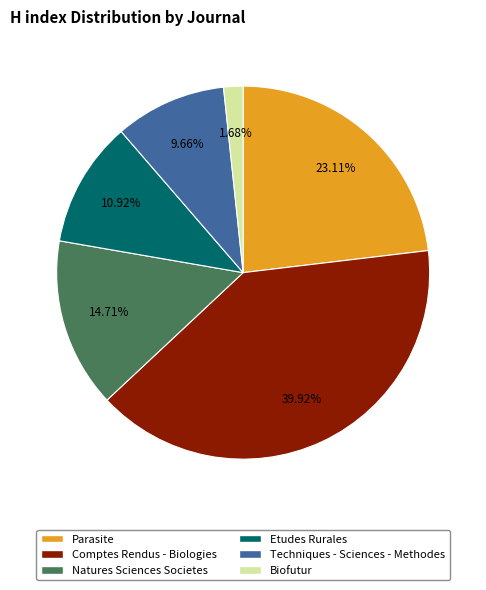

Does any single category account for the majority?

No